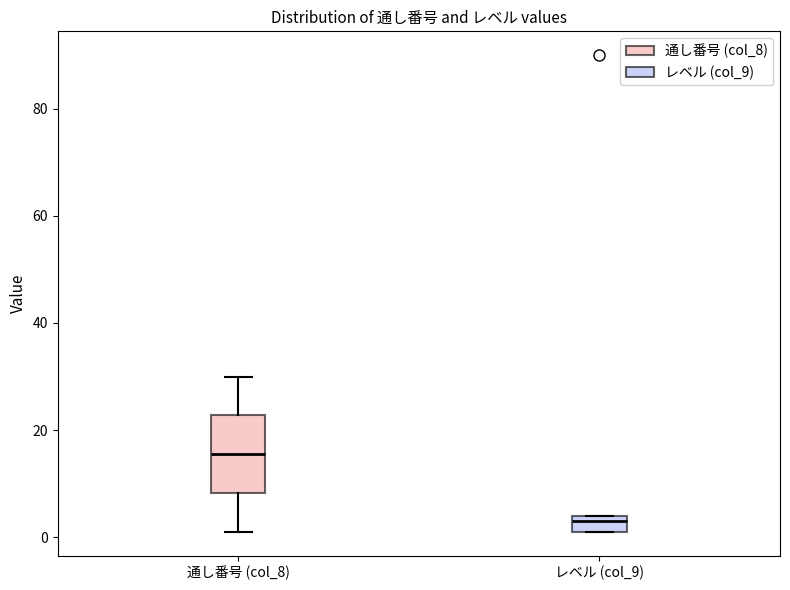

Comparing the boxes themselves (not the whiskers), which one is the tallest?

通し番号 (col_8)